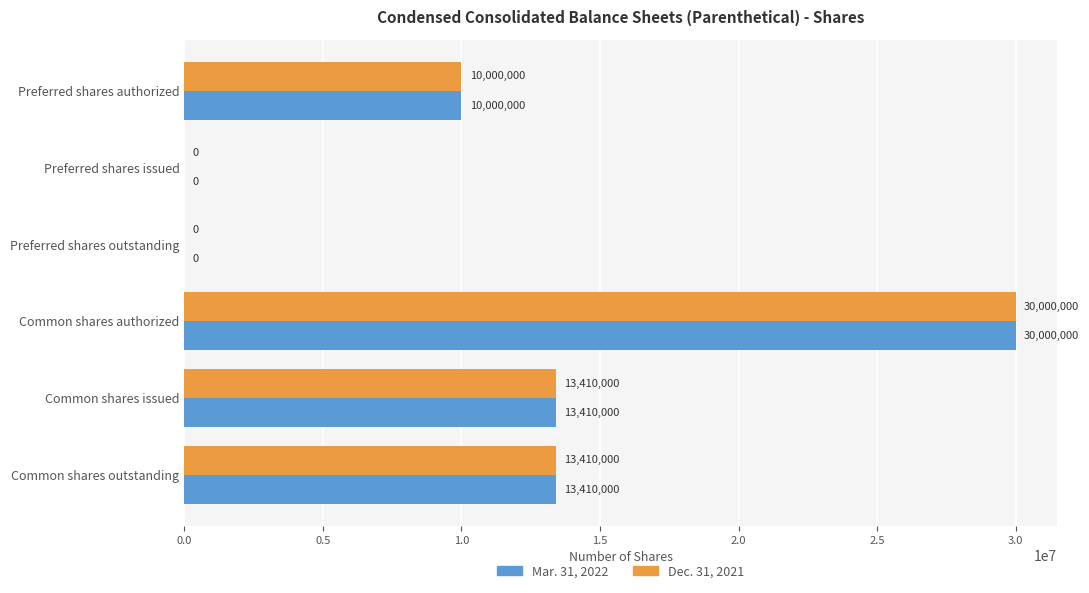

What is the total value across all series at Common shares authorized?

60000000